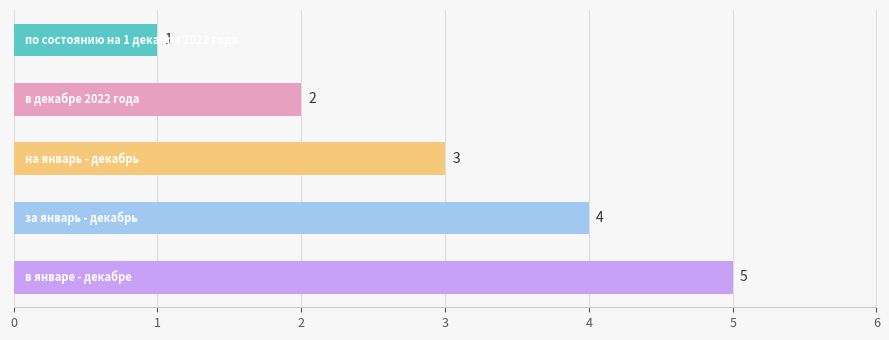

Count the number of categories in the chart.

5